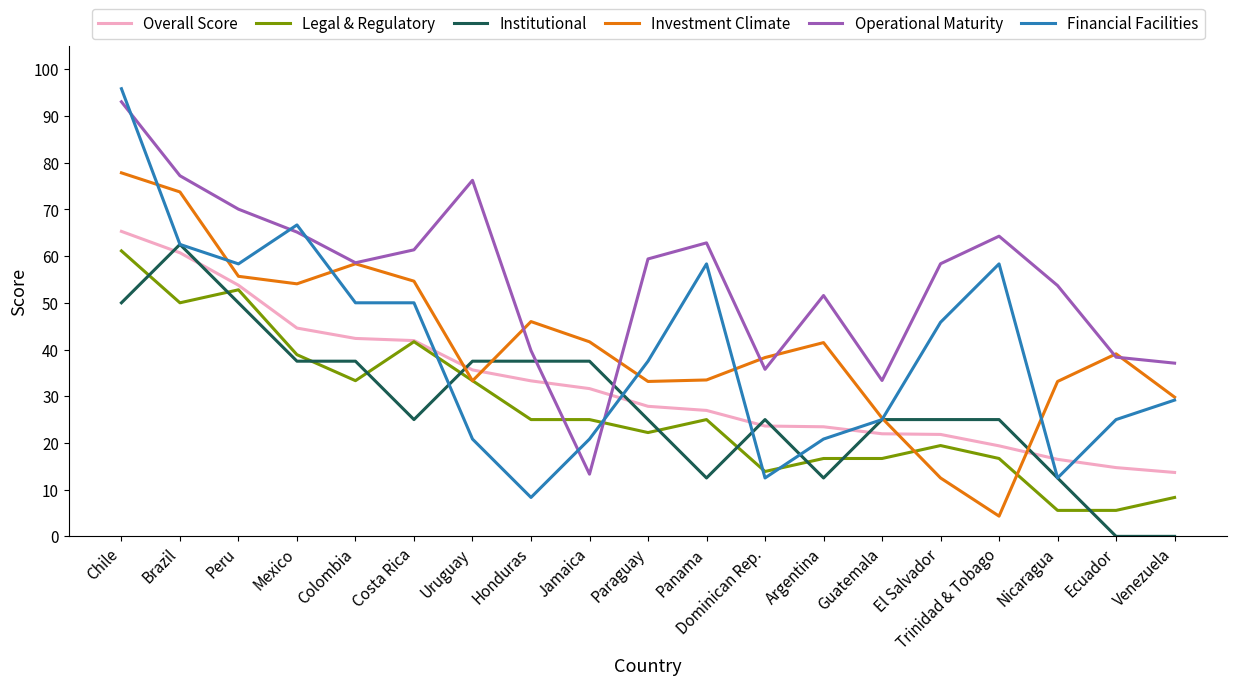

Where do Institutional and Operational Maturity first cross each other?

Honduras and Jamaica